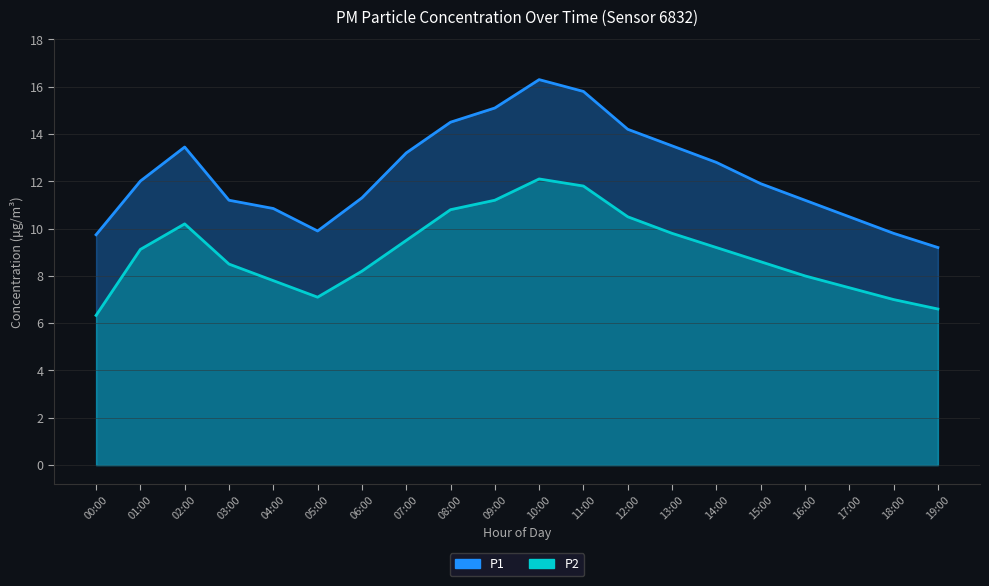

Rank the categories by P1 value from highest to lowest.

10:00, 11:00, 09:00, 08:00, 12:00, 13:00, 02:00, 07:00, 14:00, 01:00, 15:00, 06:00, 03:00, 16:00, 04:00, 17:00, 05:00, 18:00, 00:00, 19:00